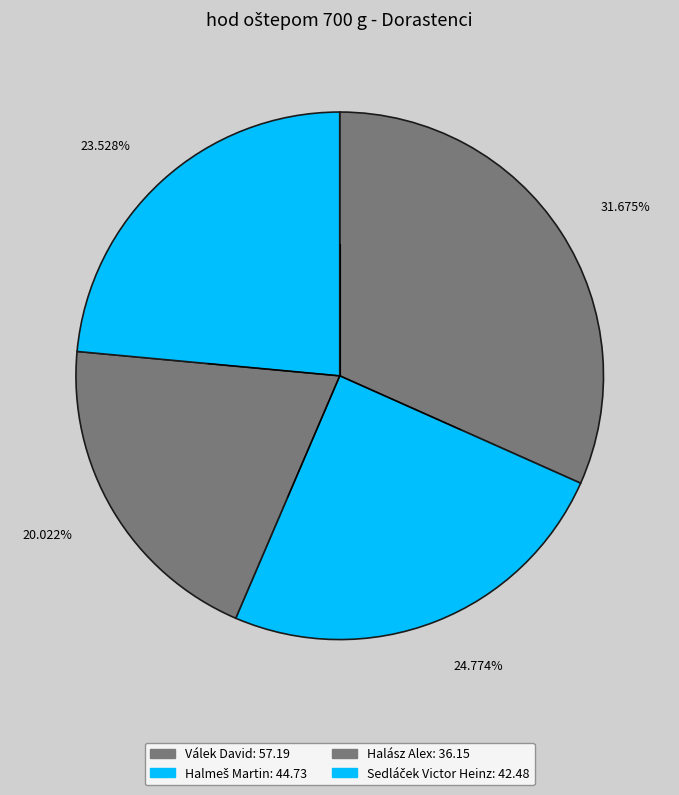

What is the largest slice in the pie chart?

31.675%